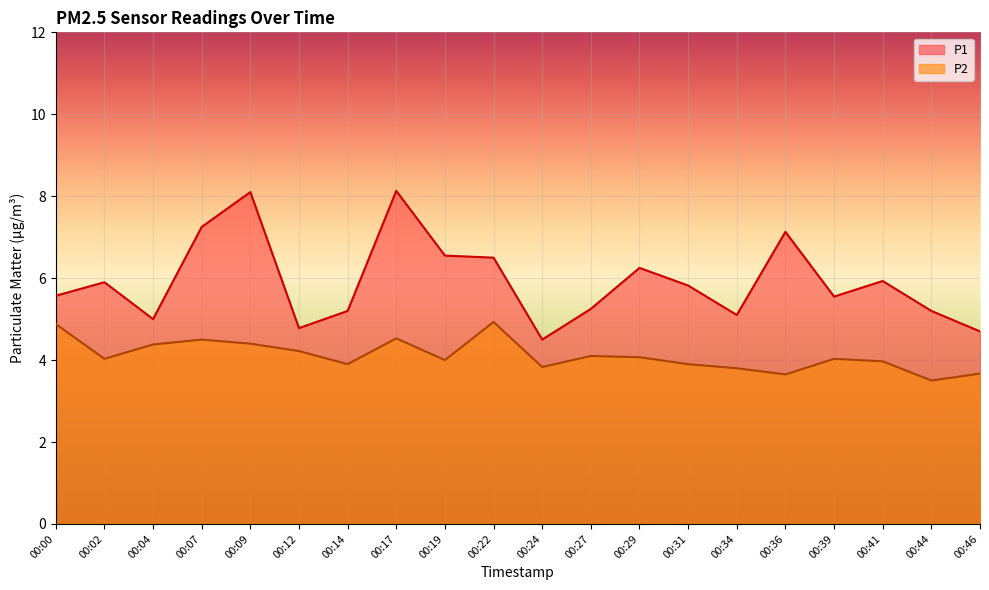

Count the number of categories in the chart.

20